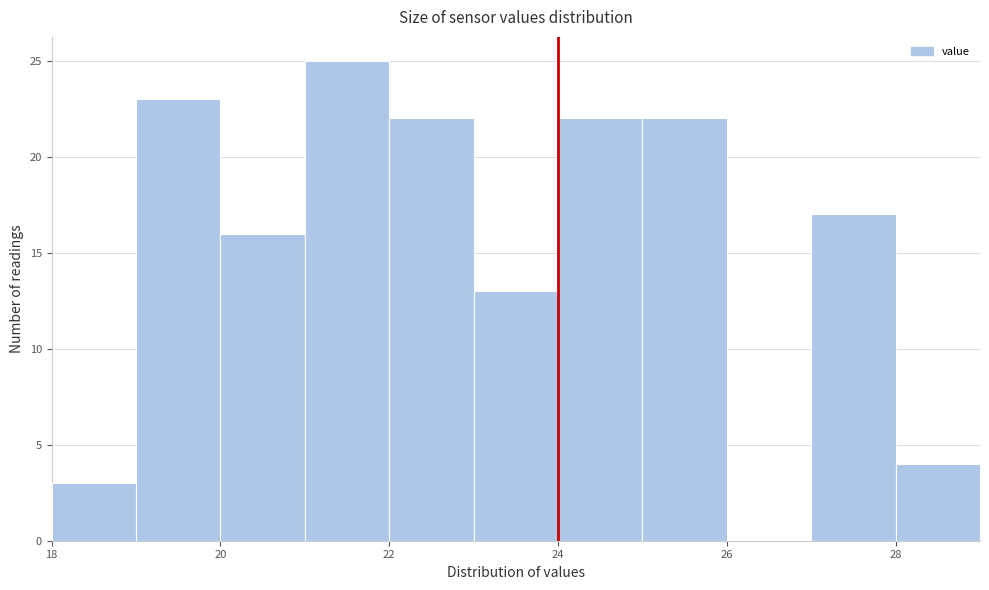

Over which range of the x-axis is the bar tallest?

21 to 22